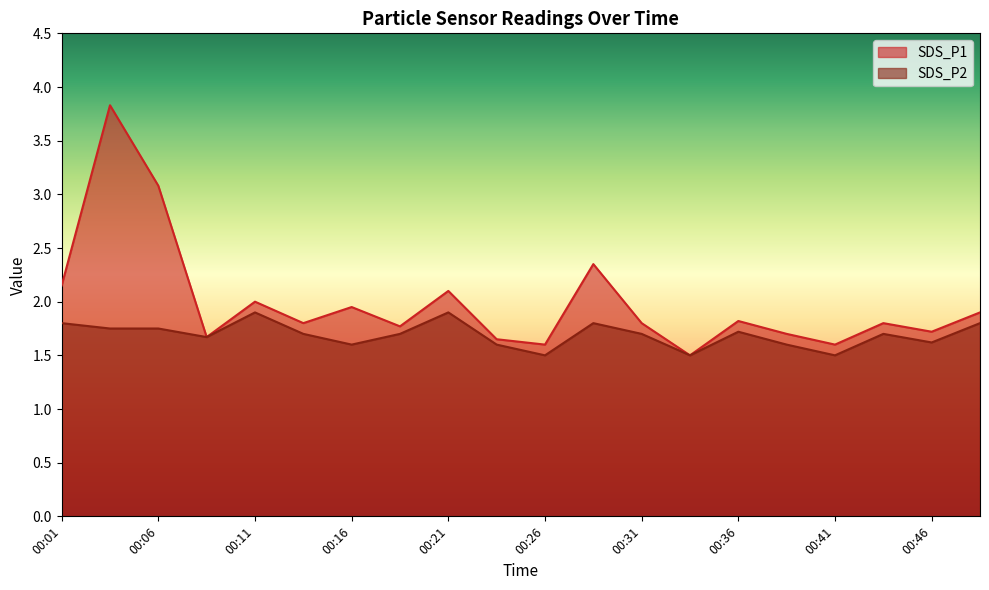

Which series has the largest range (max minus min)?

SDS_P1